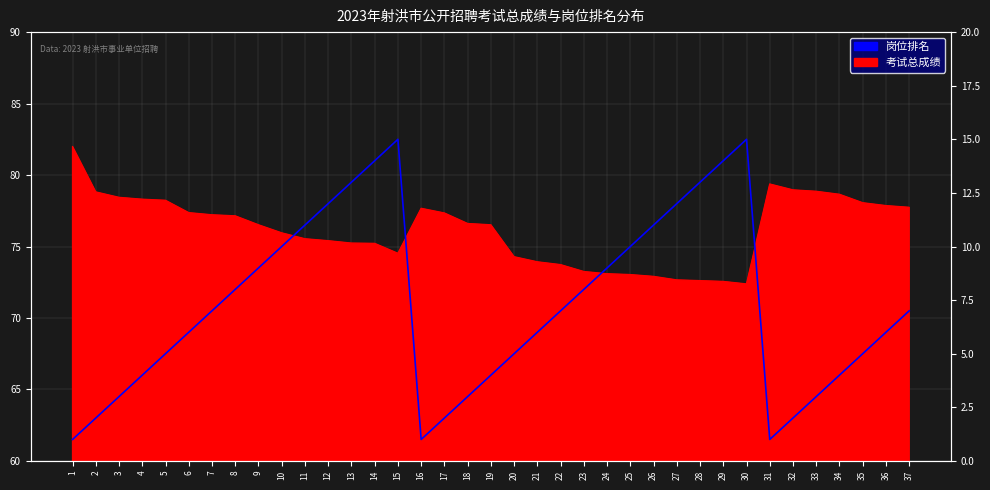

How many values are below 7?

18